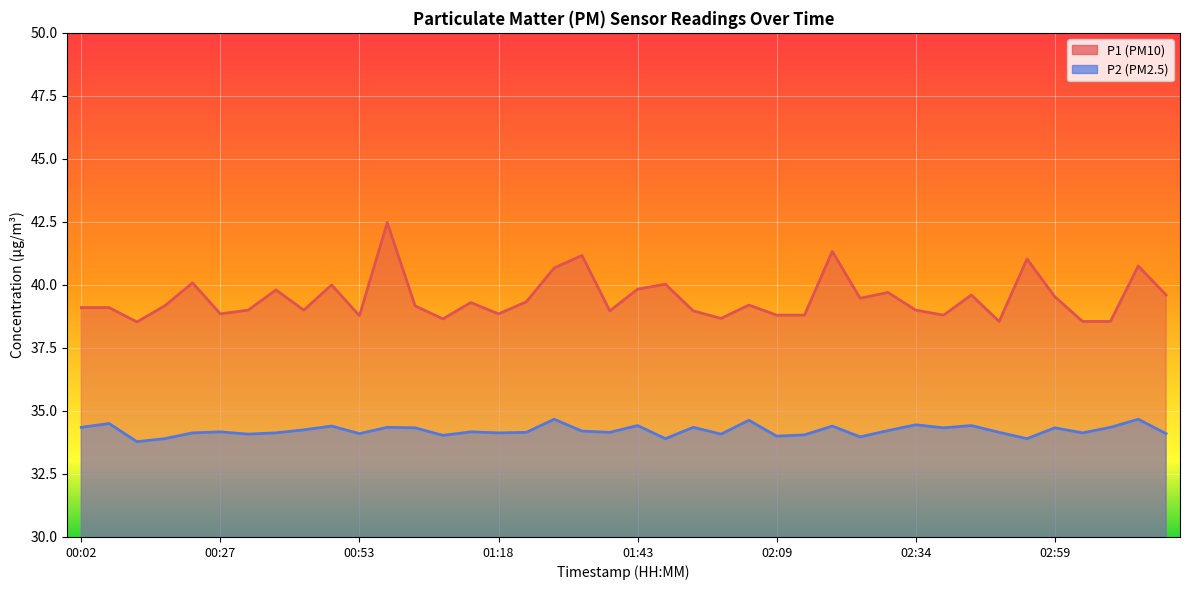

What is the lowest value of the P2 series?

33.8